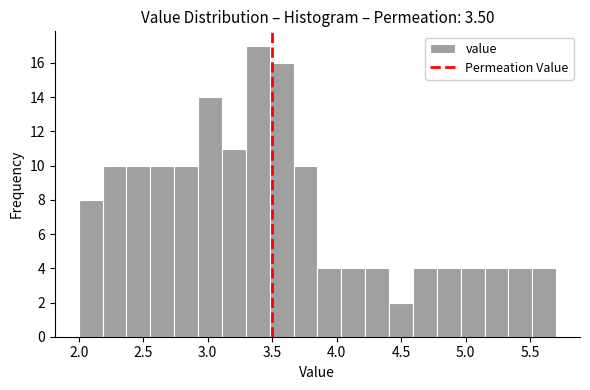

Around what value on the x-axis is the tallest bar? Give the approximate position of its centre, as read against the axis.

3.40